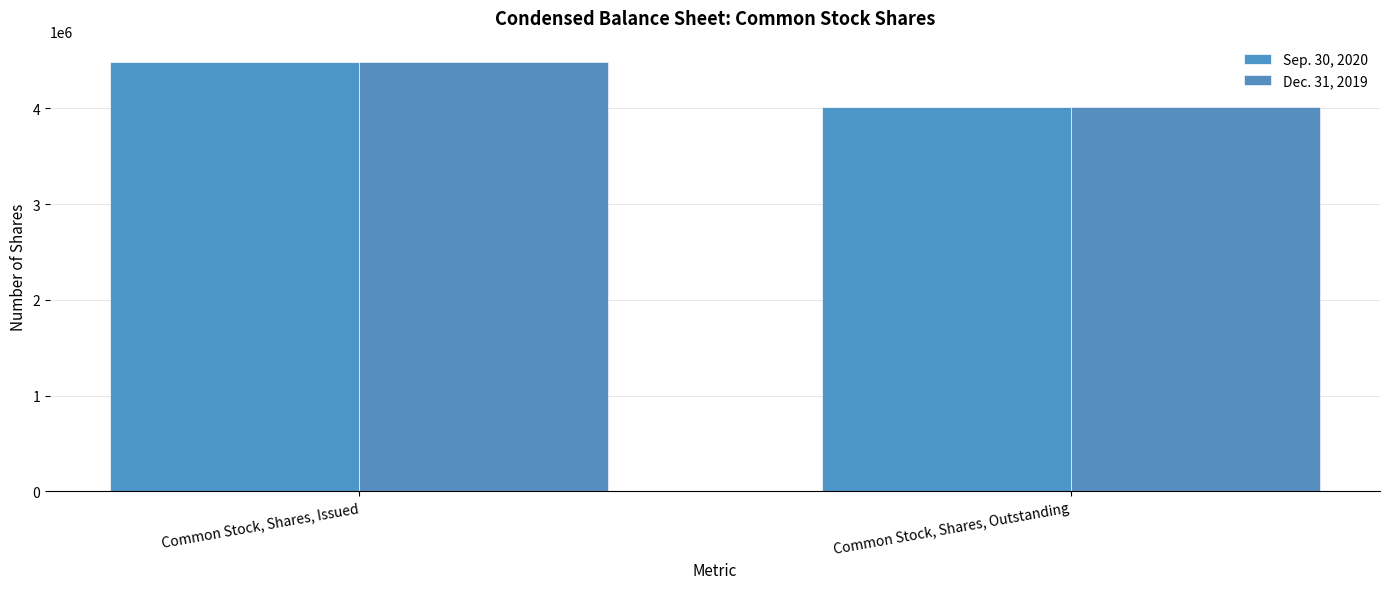

What is the label of the 1st bar from the left?

Common Stock, Shares, Issued